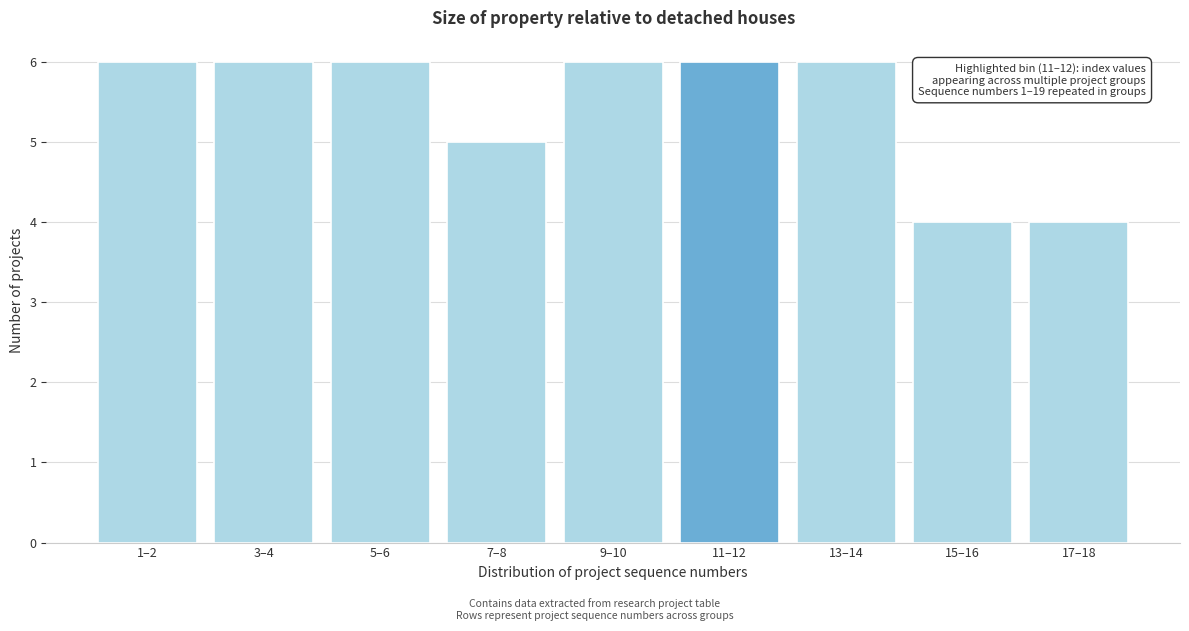

Reading left to right, transcribe all the data shown in this chart.

6	6	6	5	6	6	6	4	4